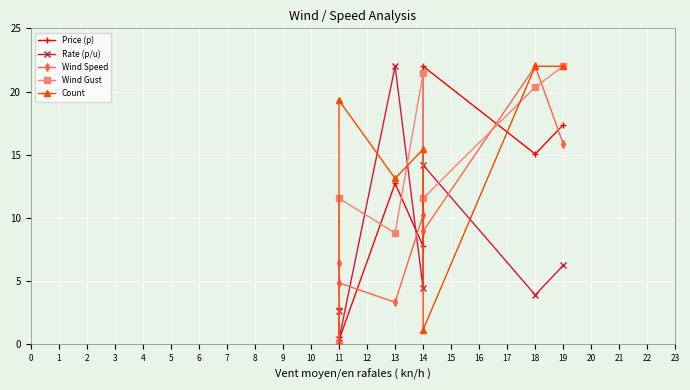

Between 11 and 13, which series saw the biggest shift?

Rate (p/u)